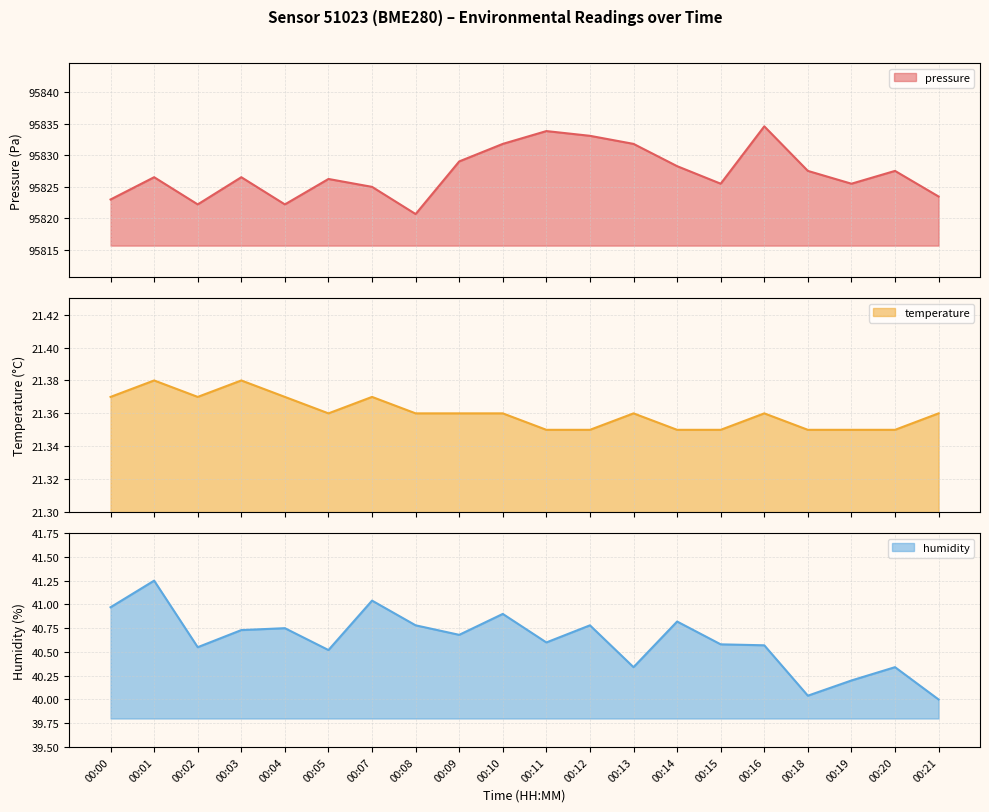

Which series changed the most between 00:00 and 00:01?

pressure